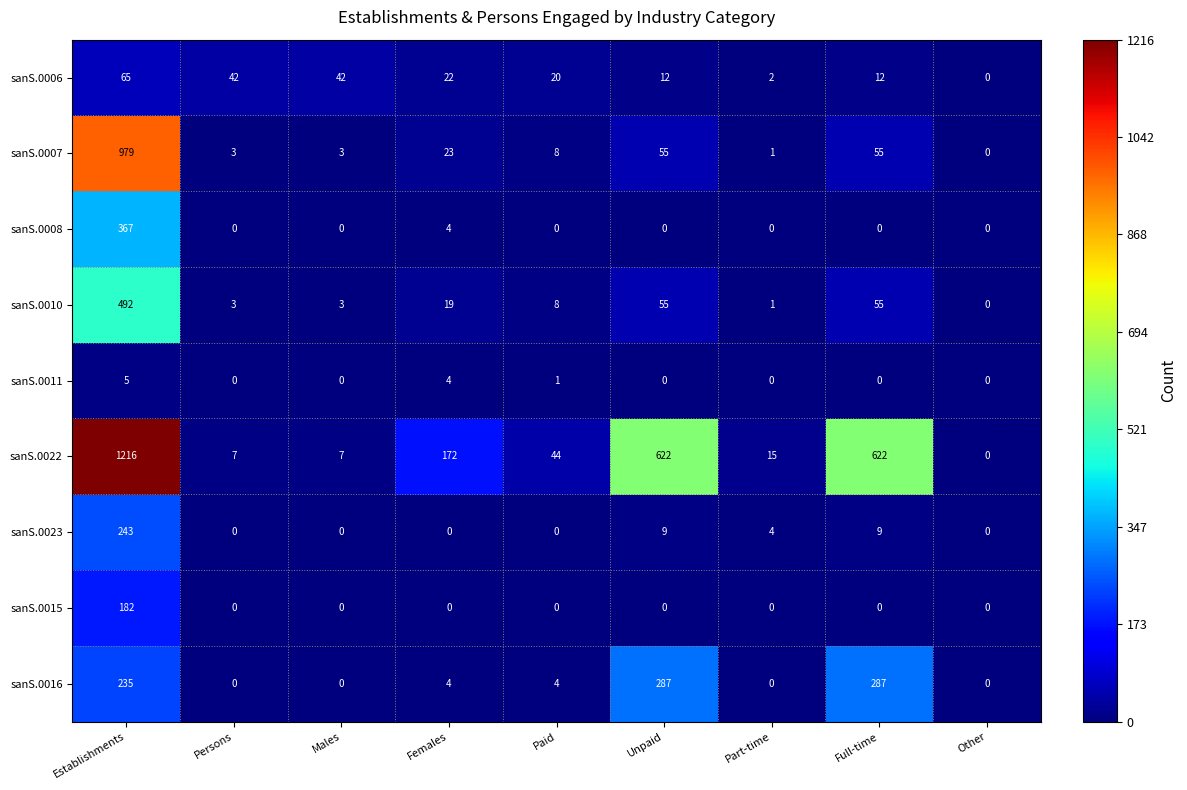

The sanS.0011 series shows -2 at Part-time. True or false?

False